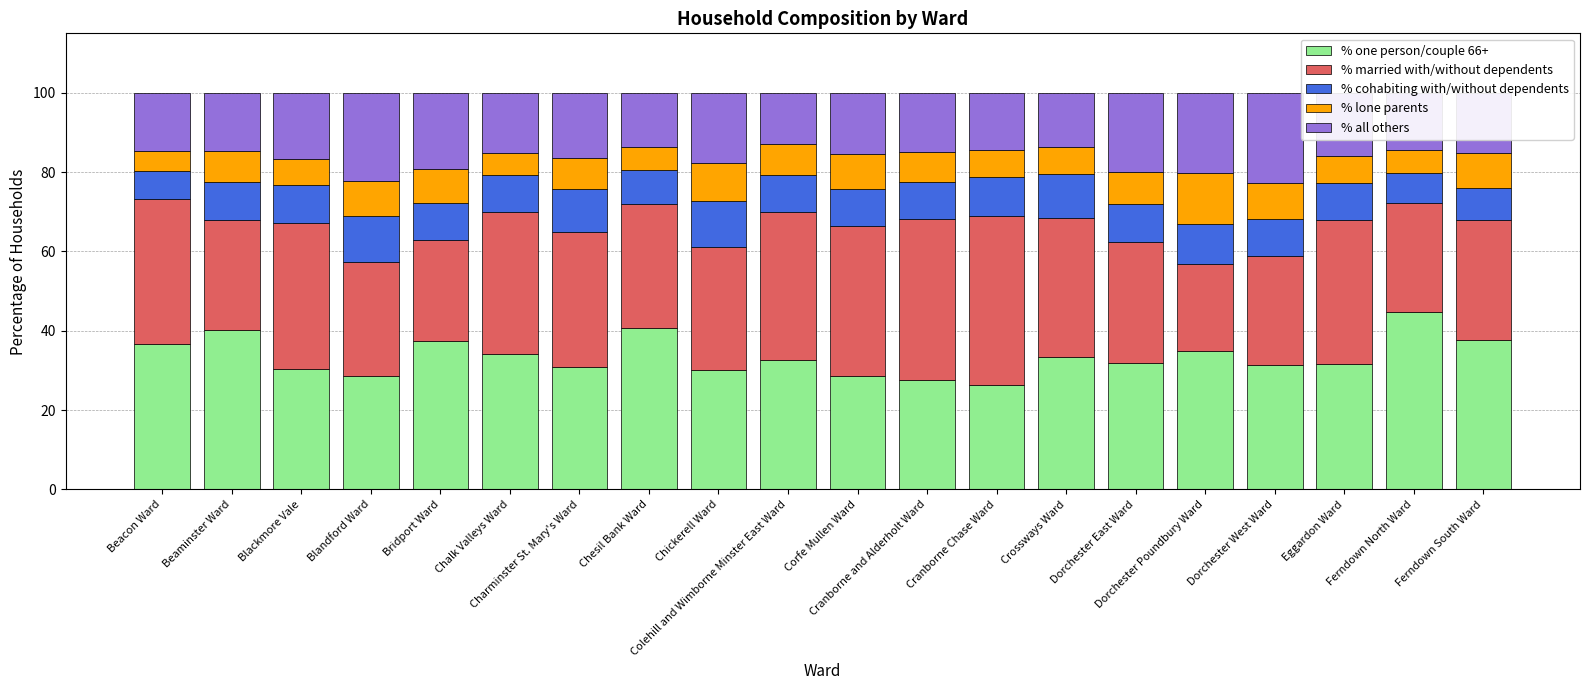

What is the lowest value of the % one person/couple 66+ series?

26.3